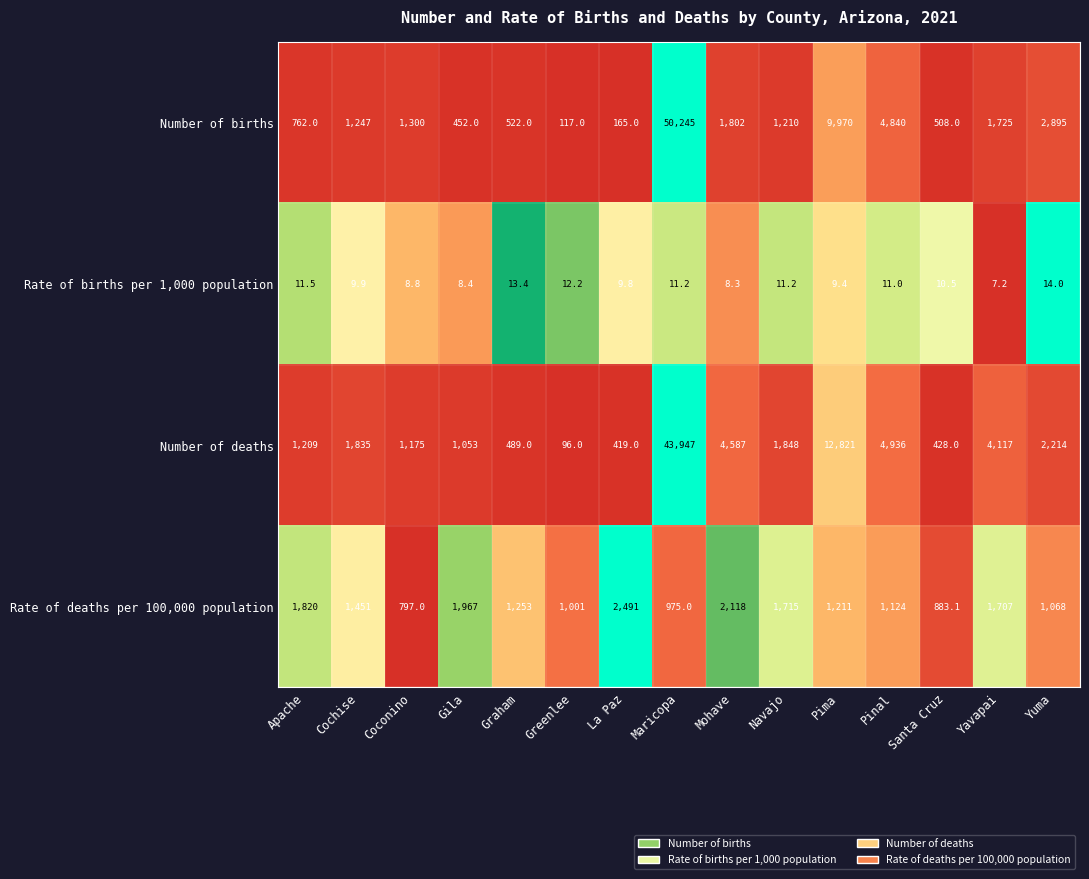

How many data points does each series have?

15